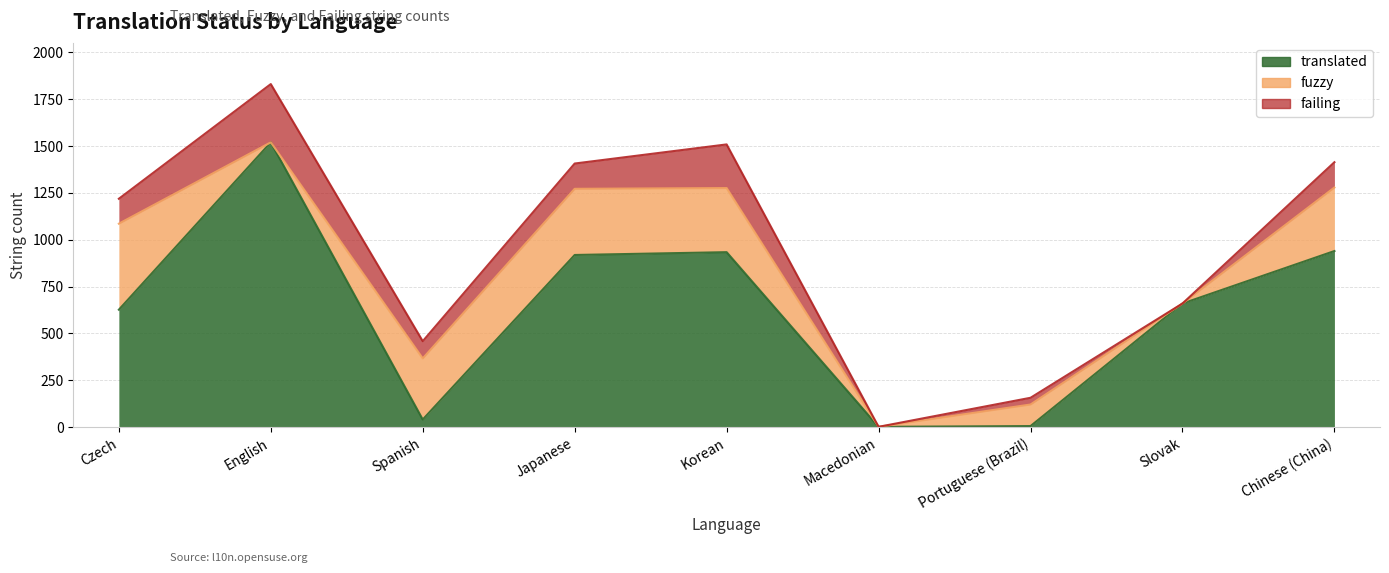

How many positive values does the failing series have?

7